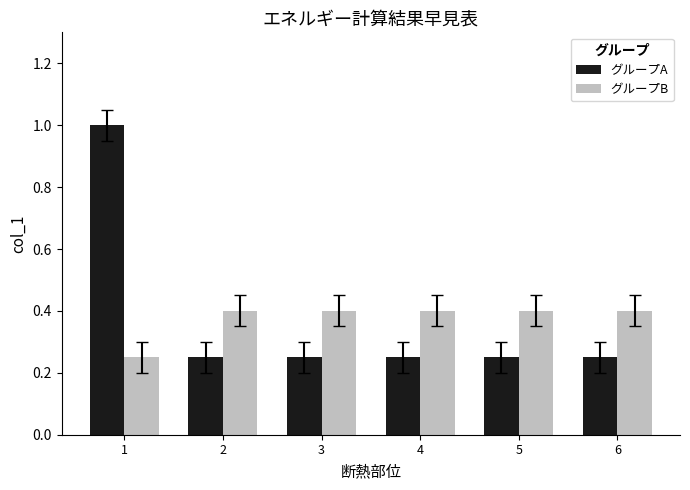

Rank the series by their maximum value, from highest to lowest.

グループA, グループB